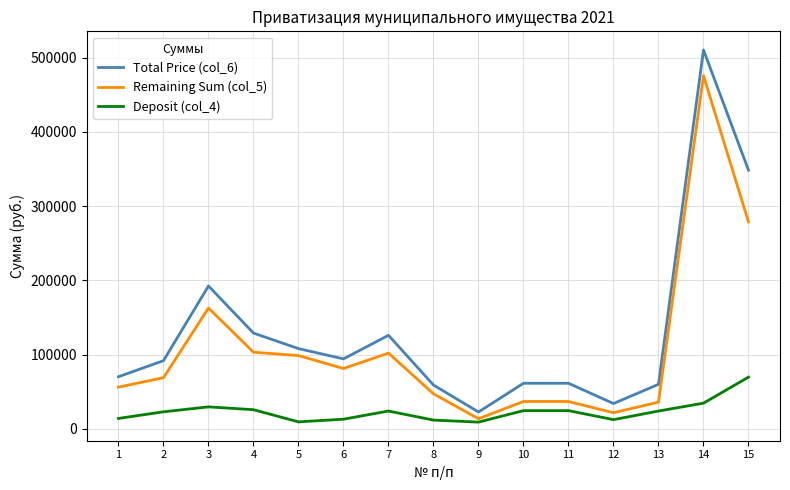

Which series has the largest range (max minus min)?

Total Price (col_6)